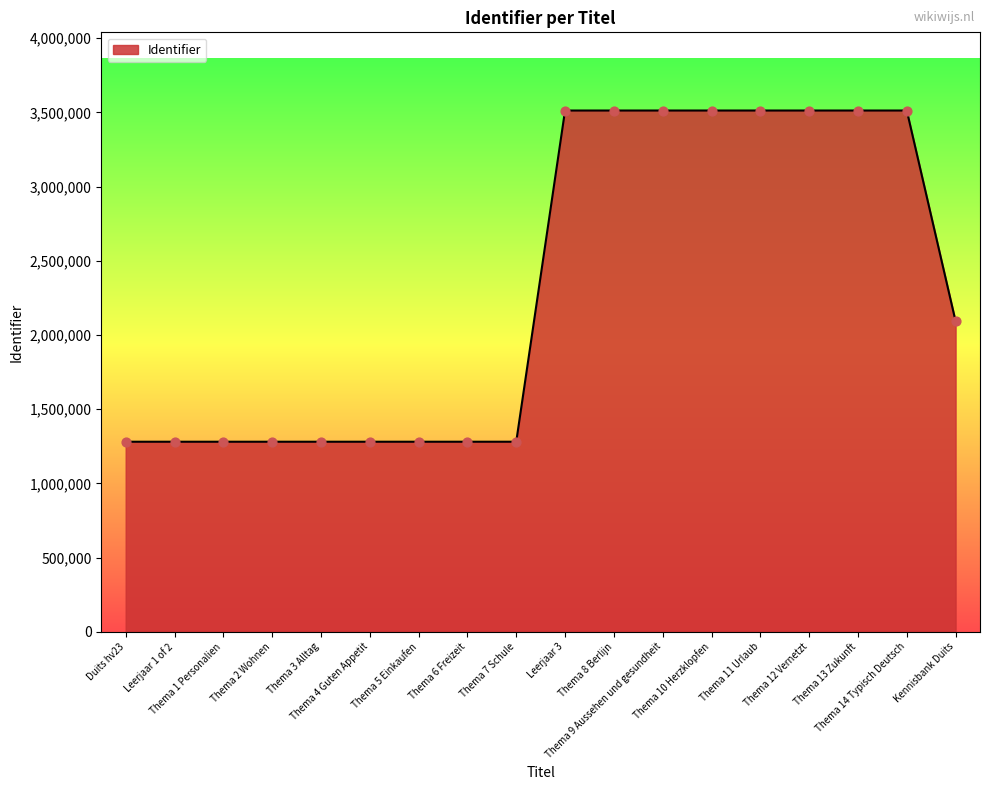

What is the ratio of the value at Thema 12 Vernetzt to the value at Leerjaar 1 of 2?

2.7